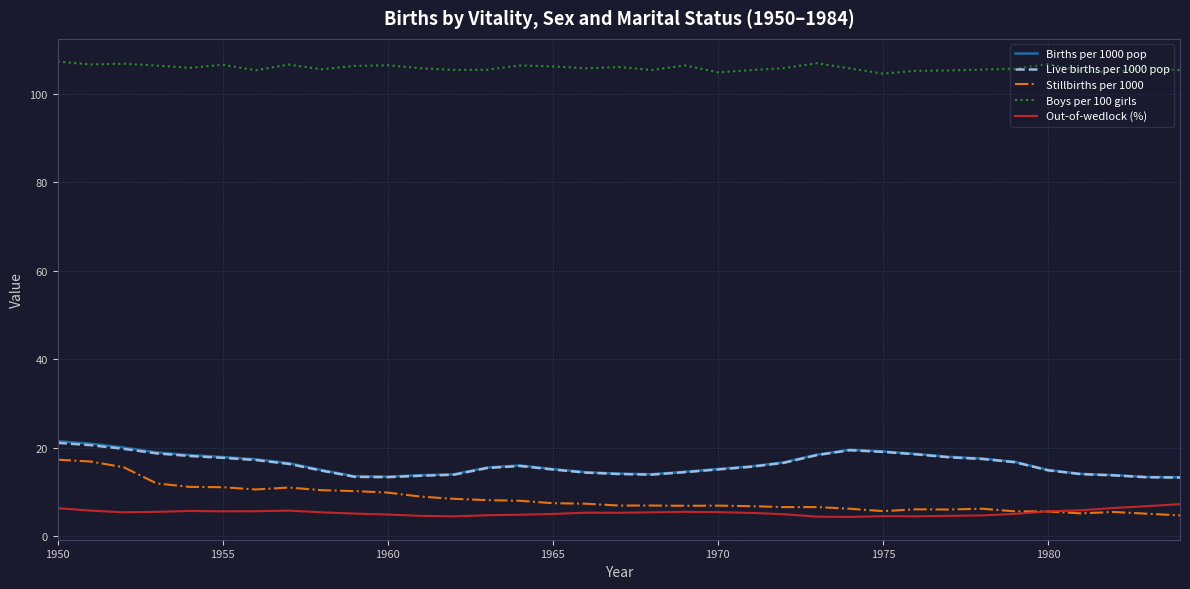

What is the lowest value of the Boys per 100 girls series?

104.6